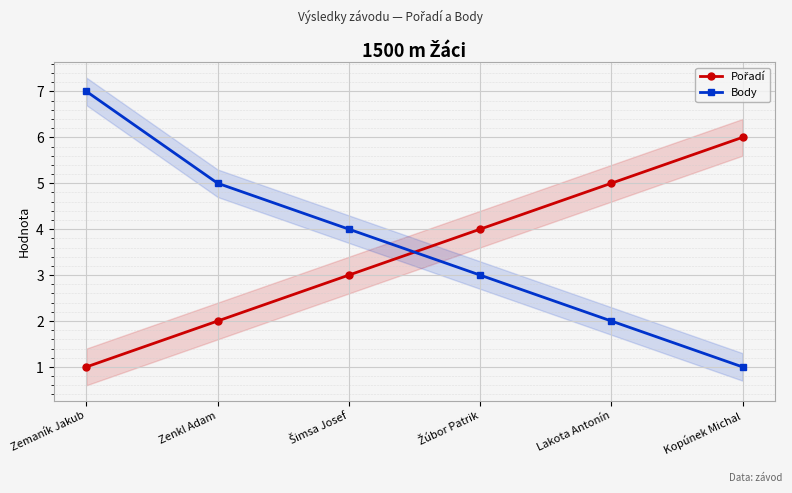

True or false: Body and Pořadí cross at least once.

True